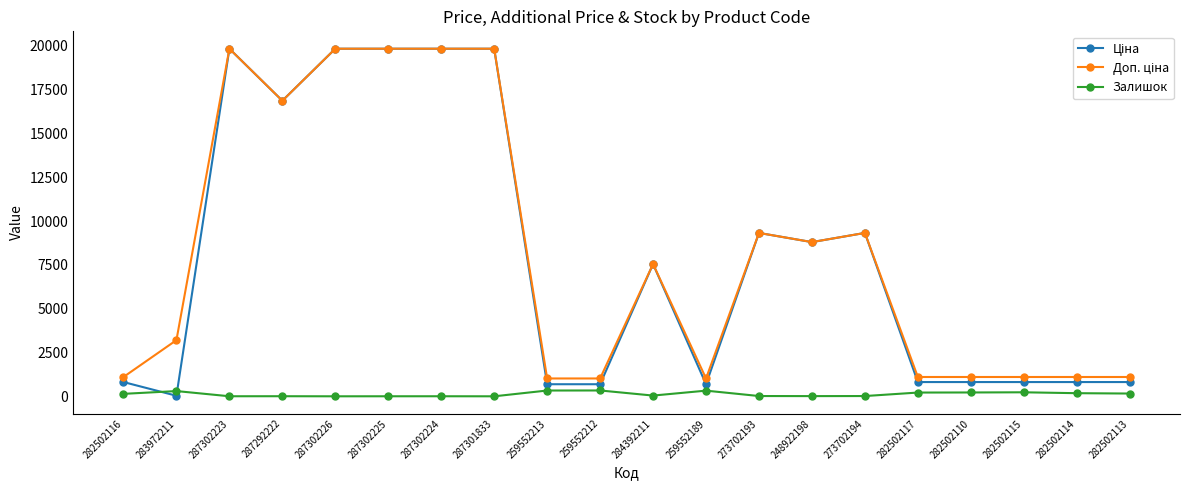

True or false: Залишок has a value of 15.0 at 273702194.

True